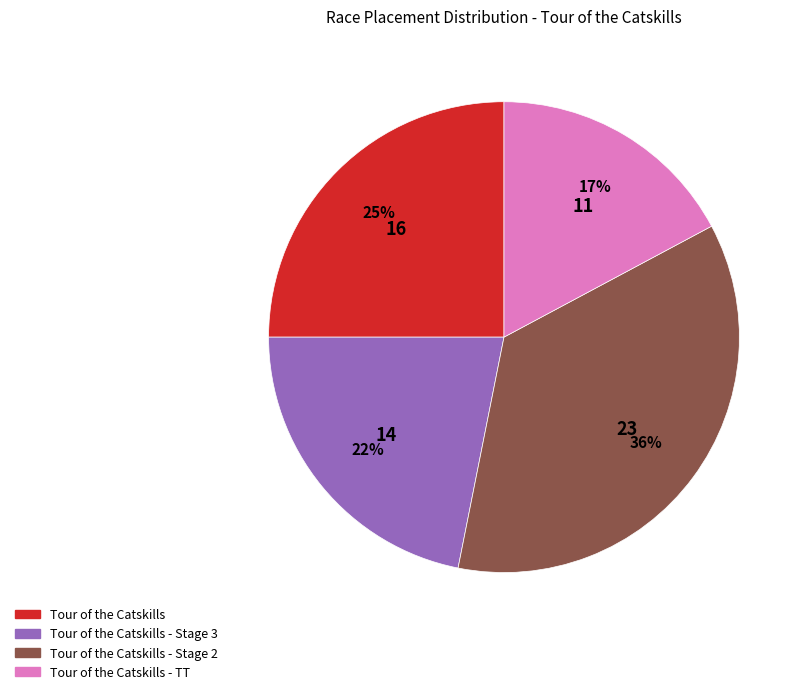

How many slices are in this pie chart?

4